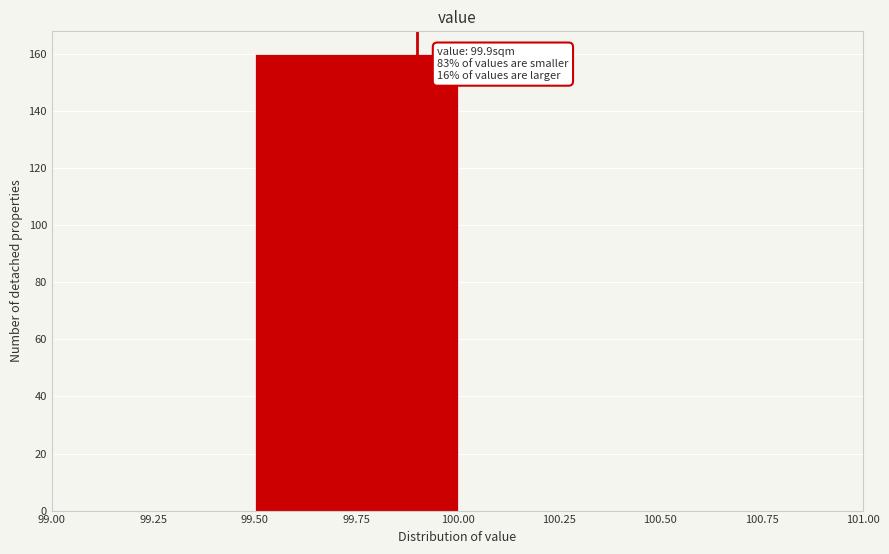

Which range on the x-axis has the tallest bar?

99.50 to 100.00